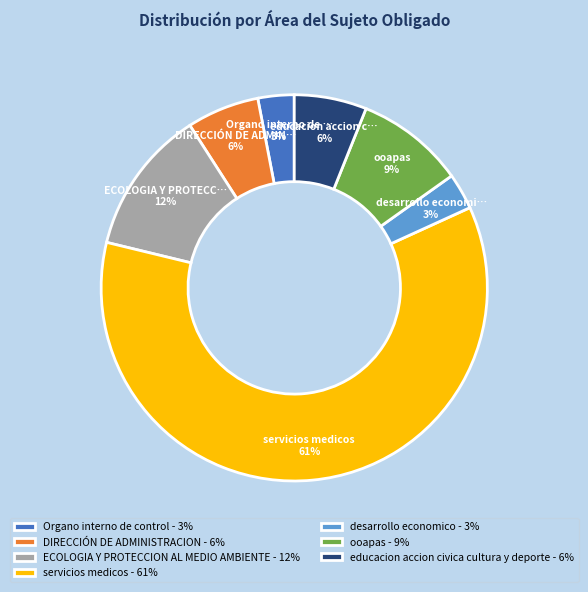

Is ooapas - 9% the majority of the pie?

No